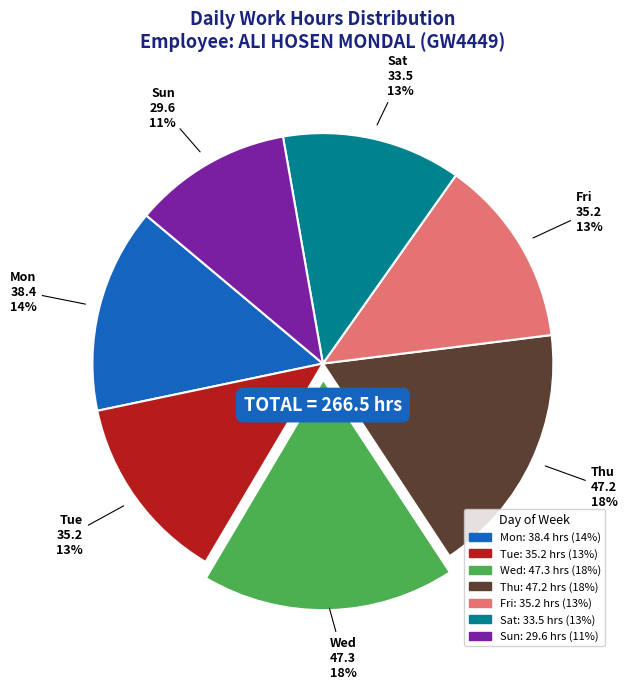

What percentage is the Thu slice, to the nearest percent?

18%